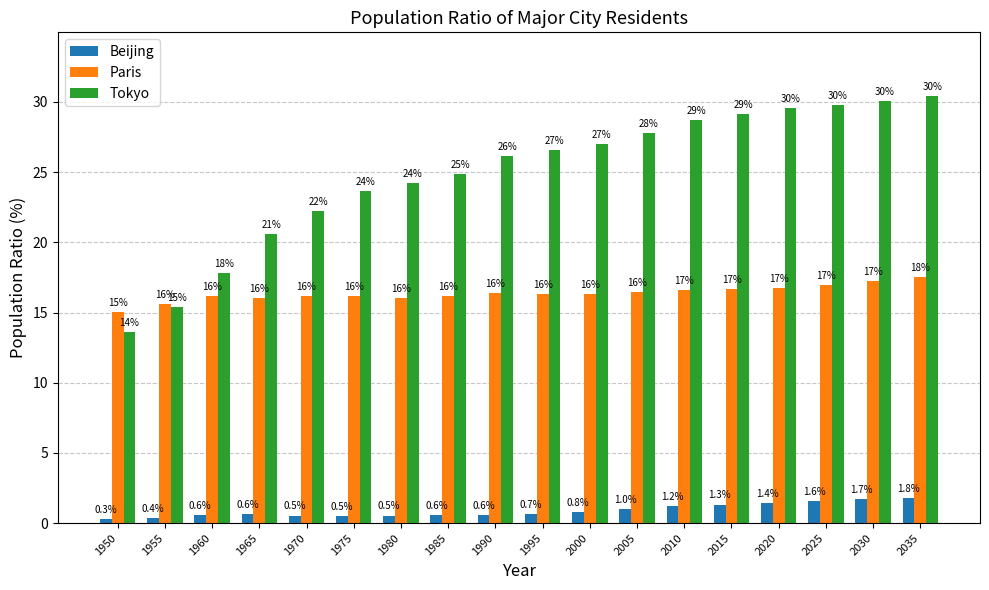

List the series in order of their overall mean, highest first.

Tokyo, Paris, Beijing